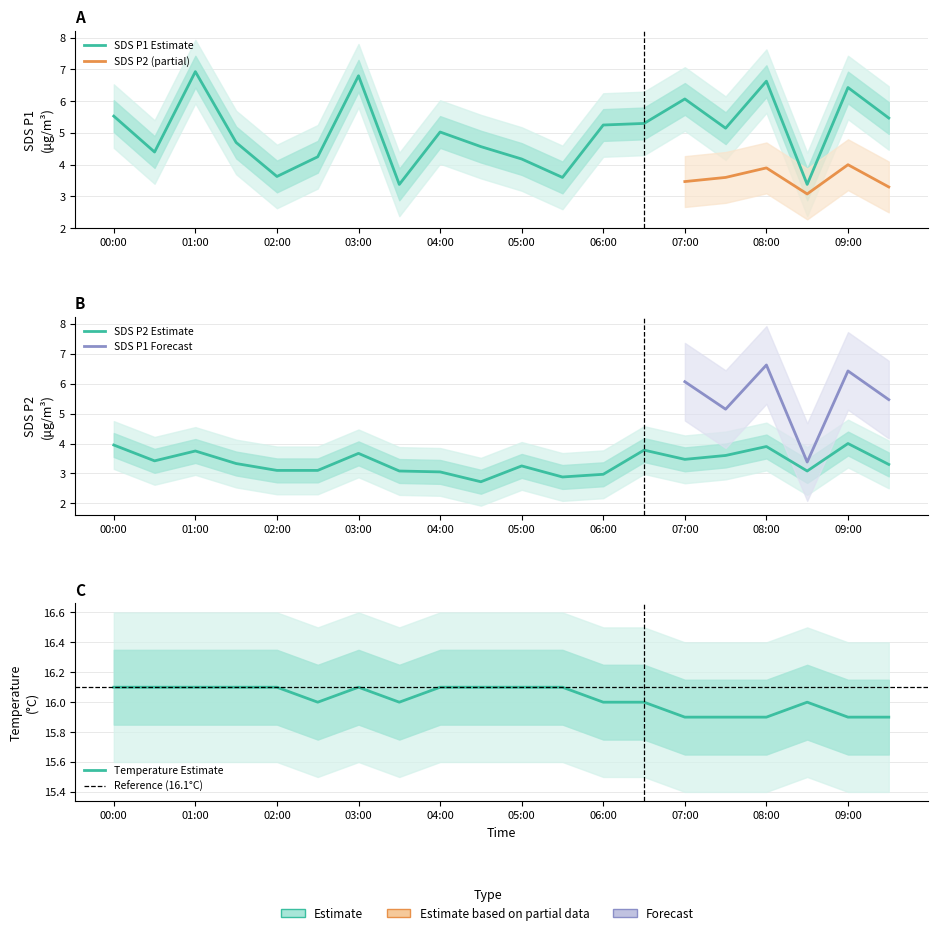

Rank the series by their maximum value, from highest to lowest.

Temp, SDS_P1, SDS_P2